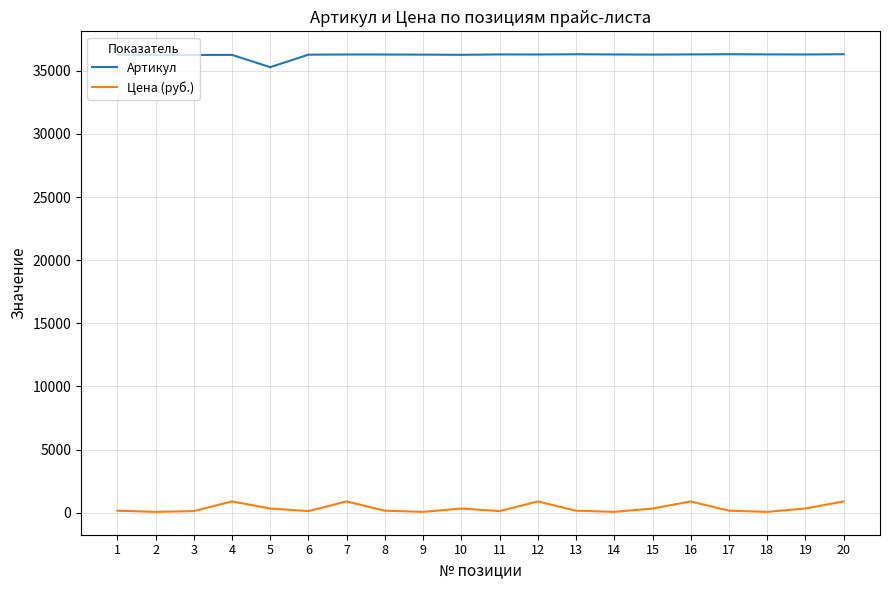

True or false: Артикул and Цена (руб.) intersect in this chart.

False